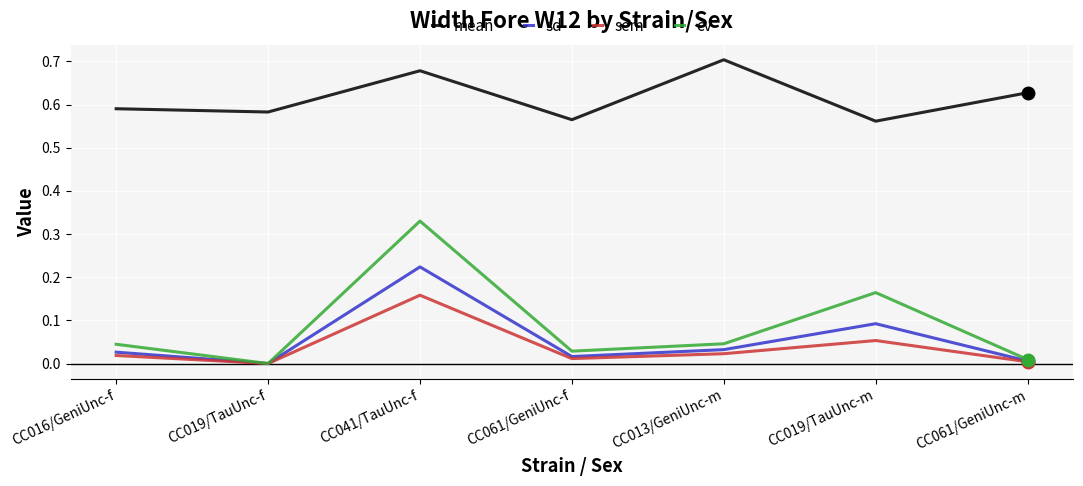

Between CC016/GeniUnc-f and CC041/TauUnc-f, which series saw the biggest shift?

cv